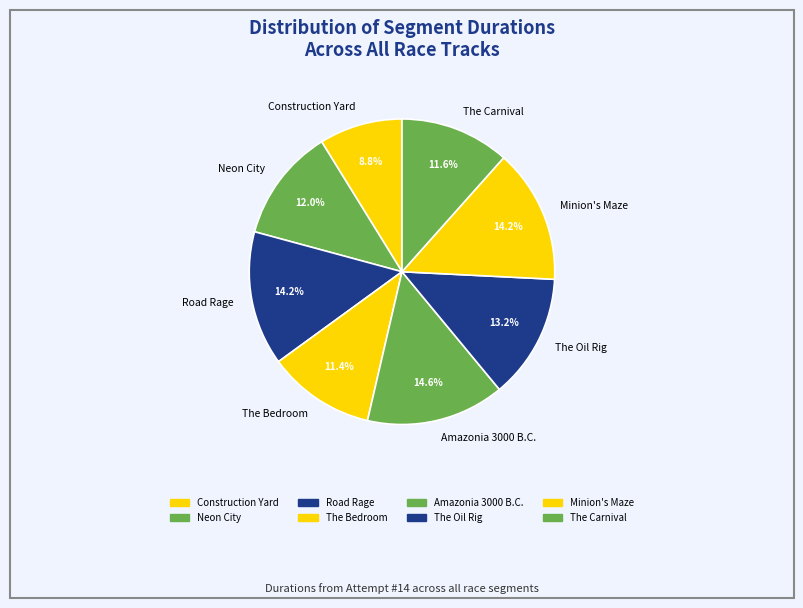

To the nearest percent, what percentage of the pie is Neon City?

12%